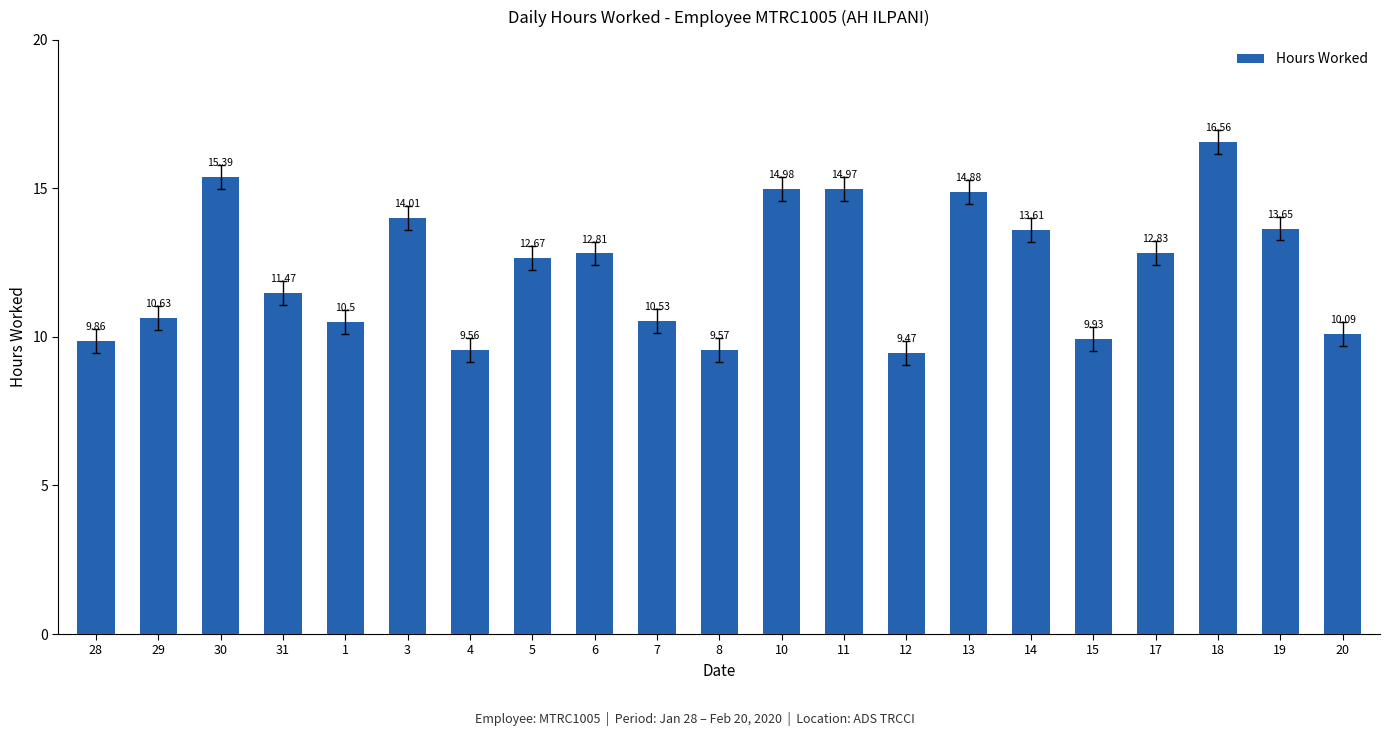

True or false: the data shows 9.9 at 15.

True